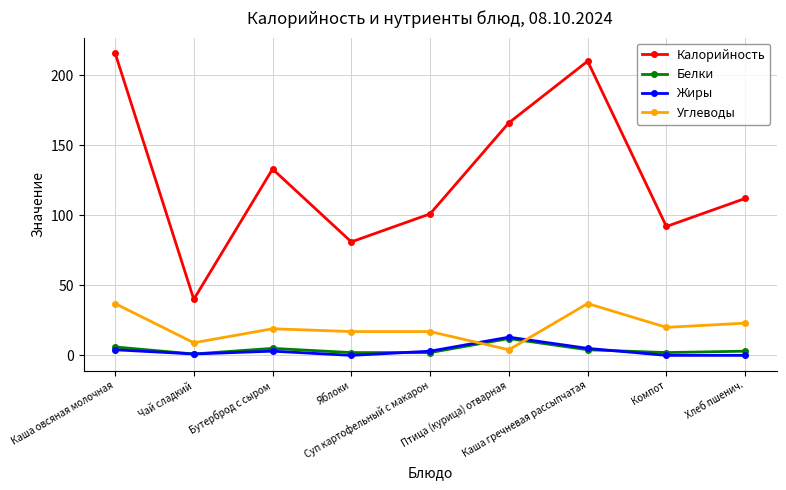

Which series has the largest total across all categories?

Калорийность